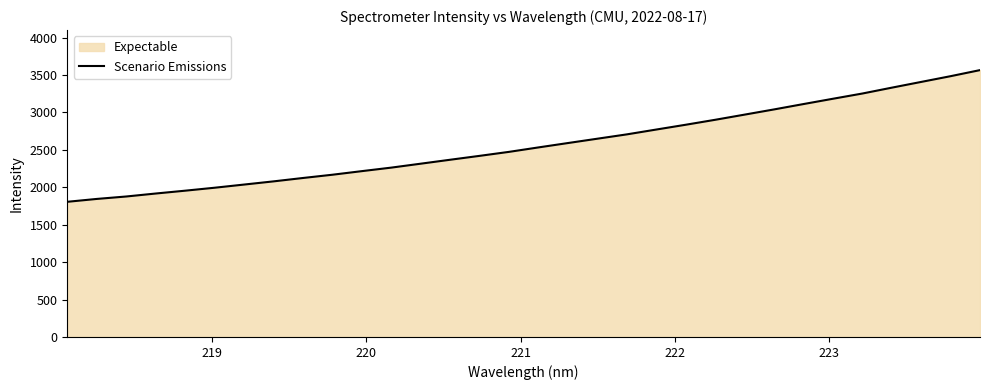

Count the number of categories in the chart.

32